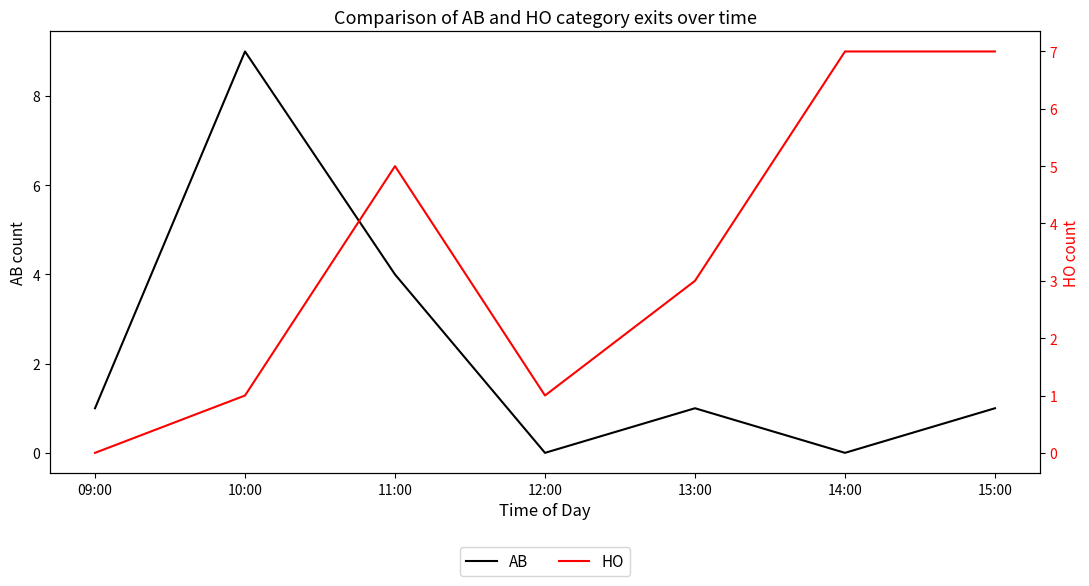

The HO series shows 7 at 15:00. True or false?

True